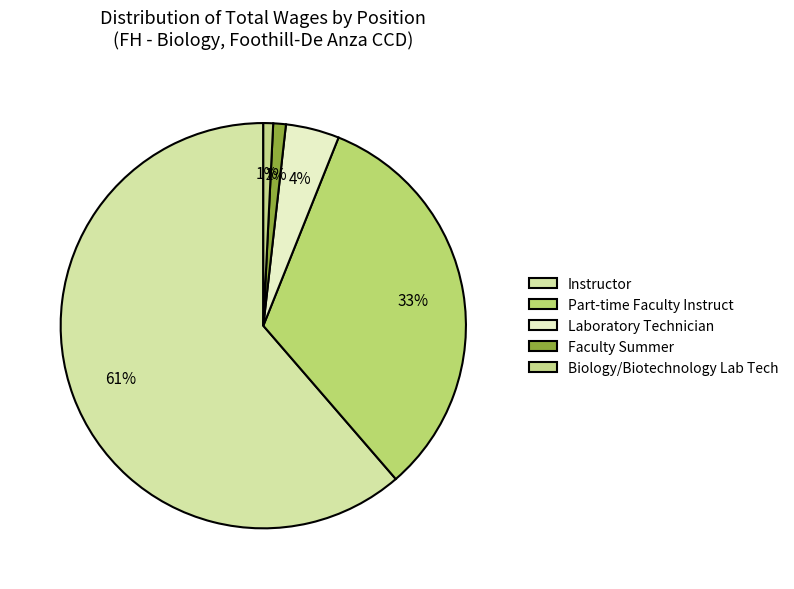

To the nearest percent, what portion does Instructor represent?

61%